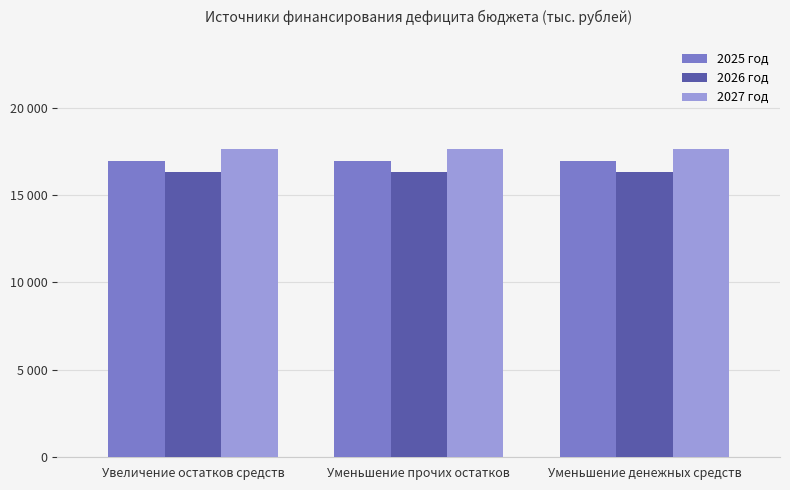

What is the minimum value shown in the chart?

16293.8